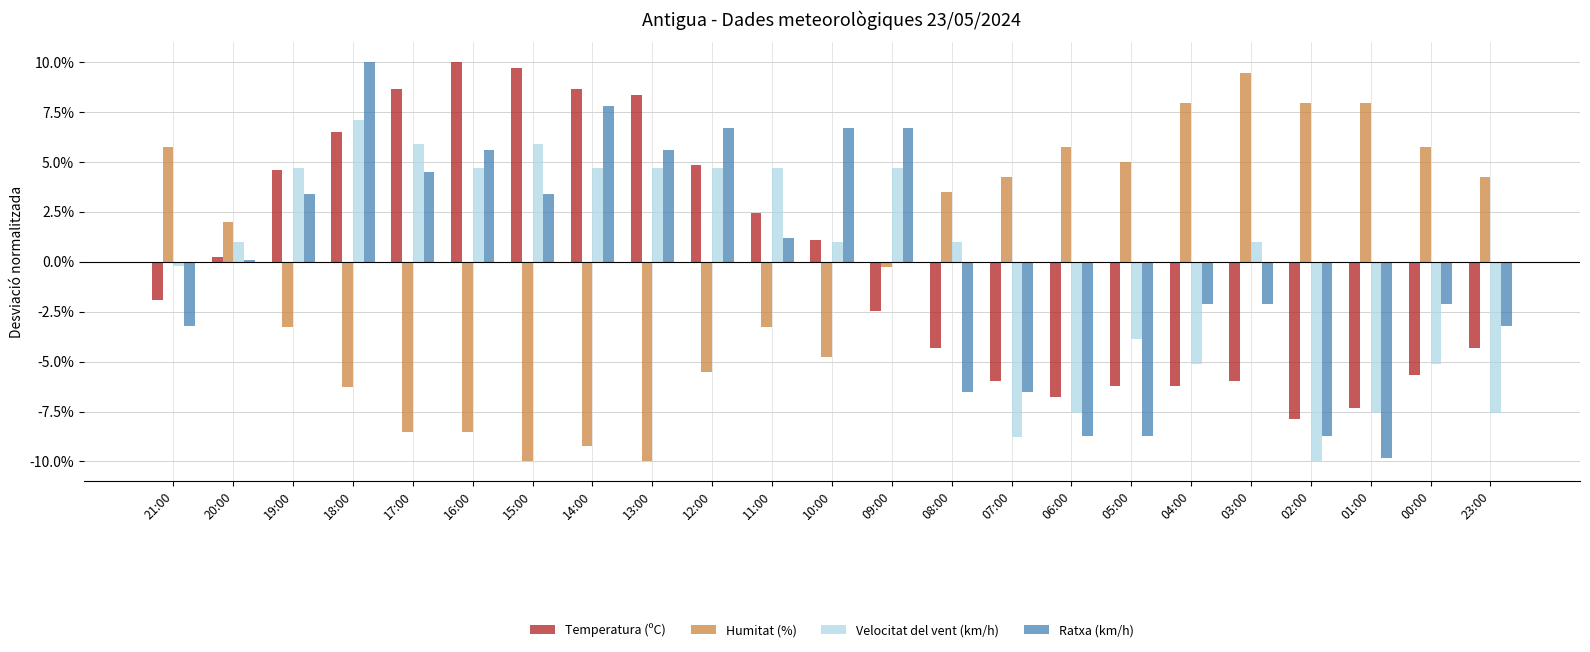

Are the bars grouped side by side (vs. stacked)?

Yes